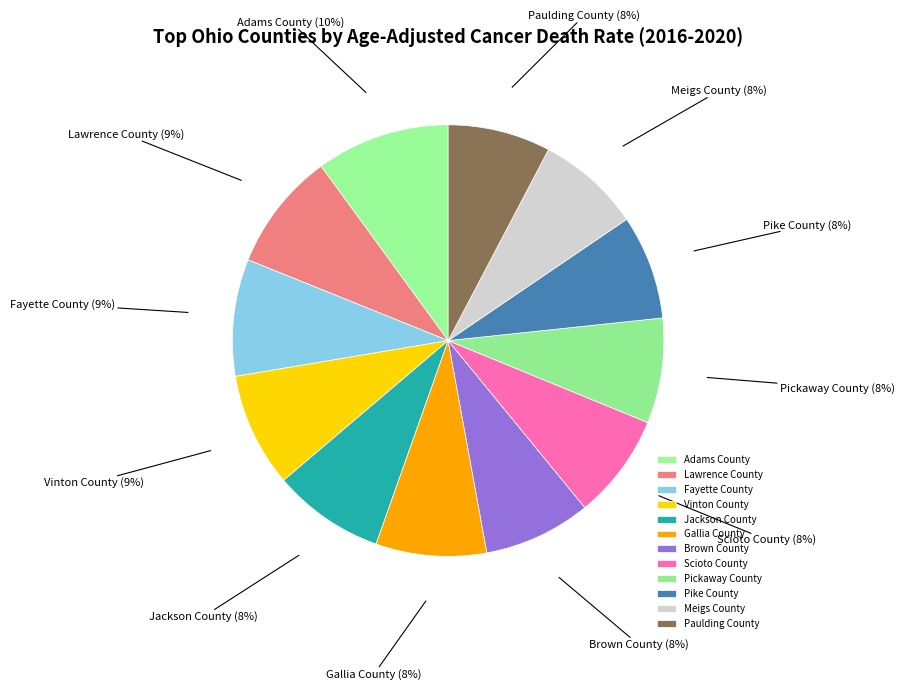

What is the ratio of the value at Scioto County to the value at Brown County?

1.0